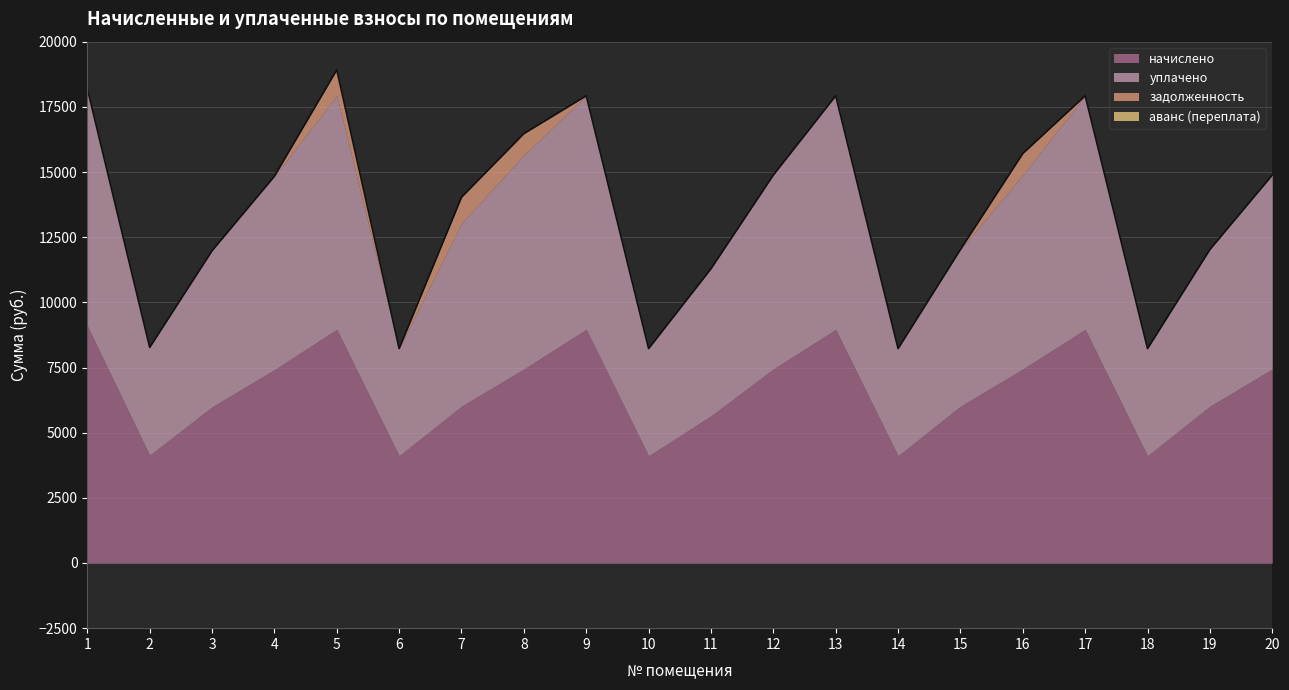

At which category is the sum across all series the highest?

5